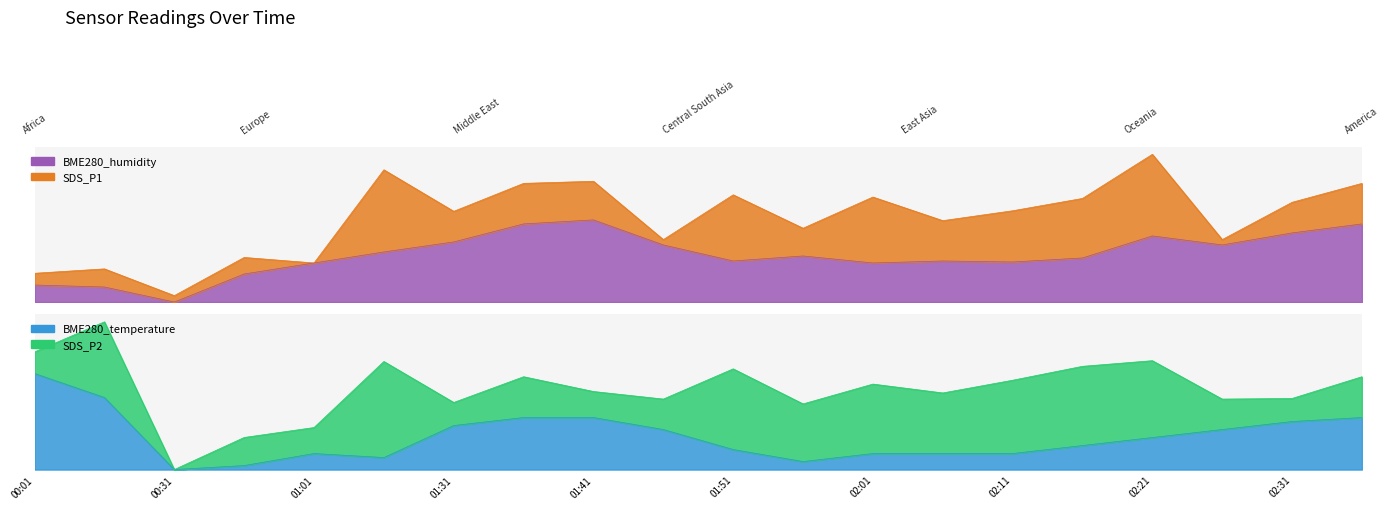

What is the greatest value displayed?

100.0